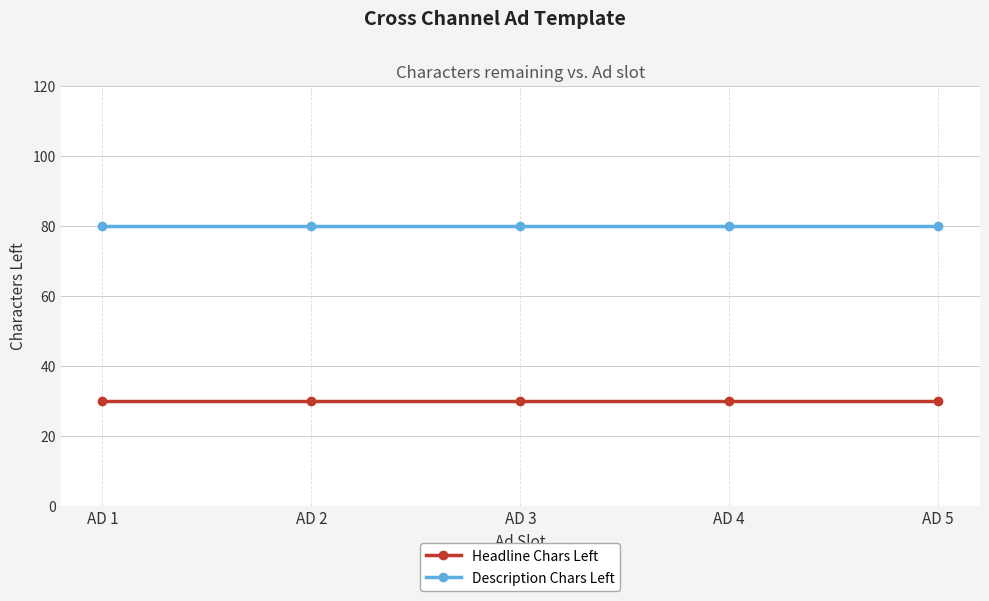

What is the value of the Description Chars Left point at the 1st from the left?

80